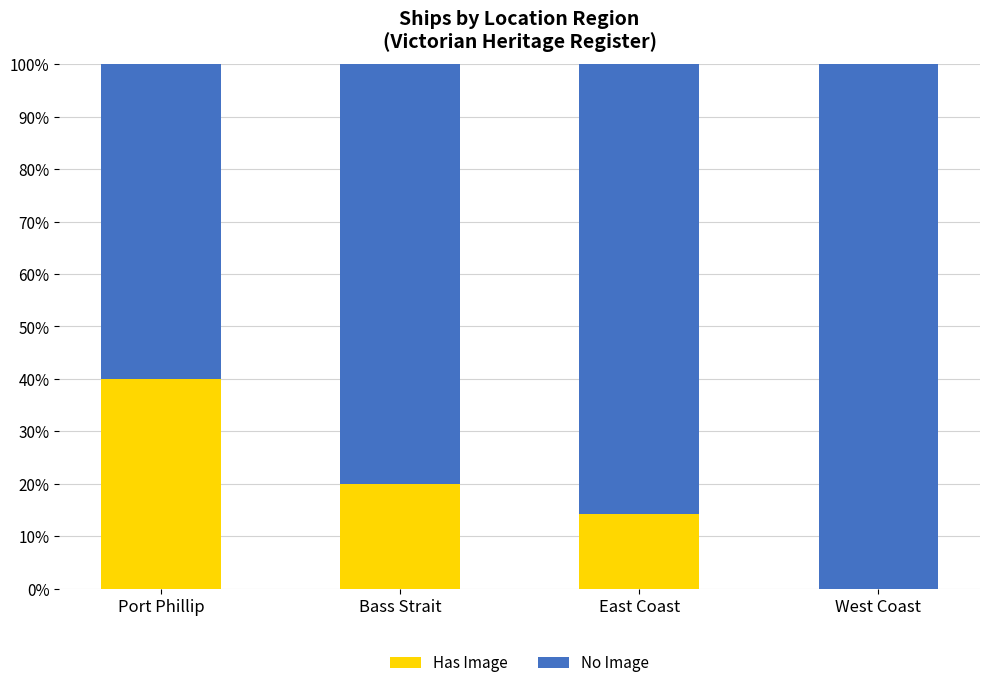

What is the approximate value of Has Image at Port Phillip?

40.0